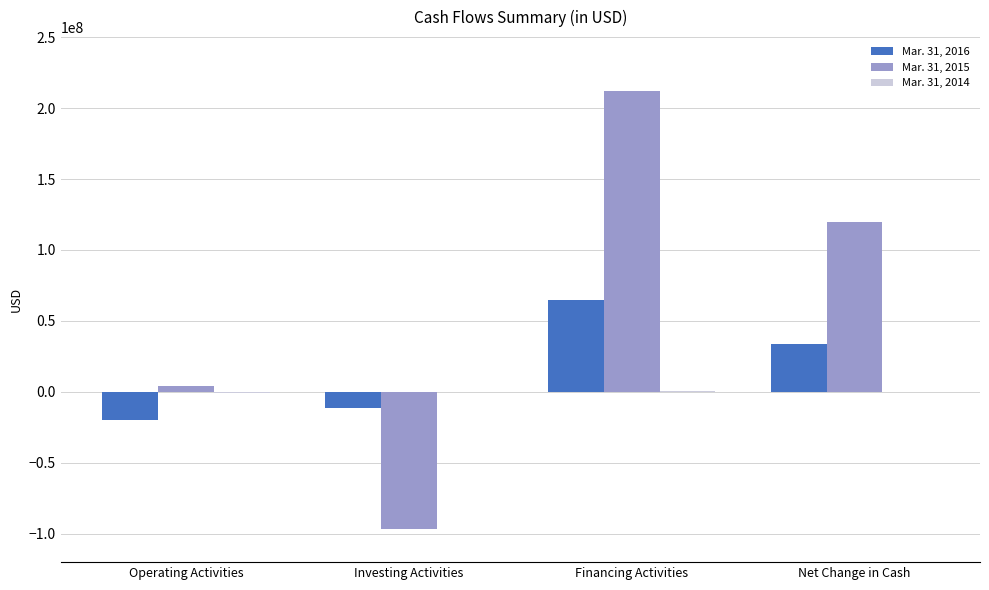

Which category has the highest value in the Mar. 31, 2016 series?

Financing Activities